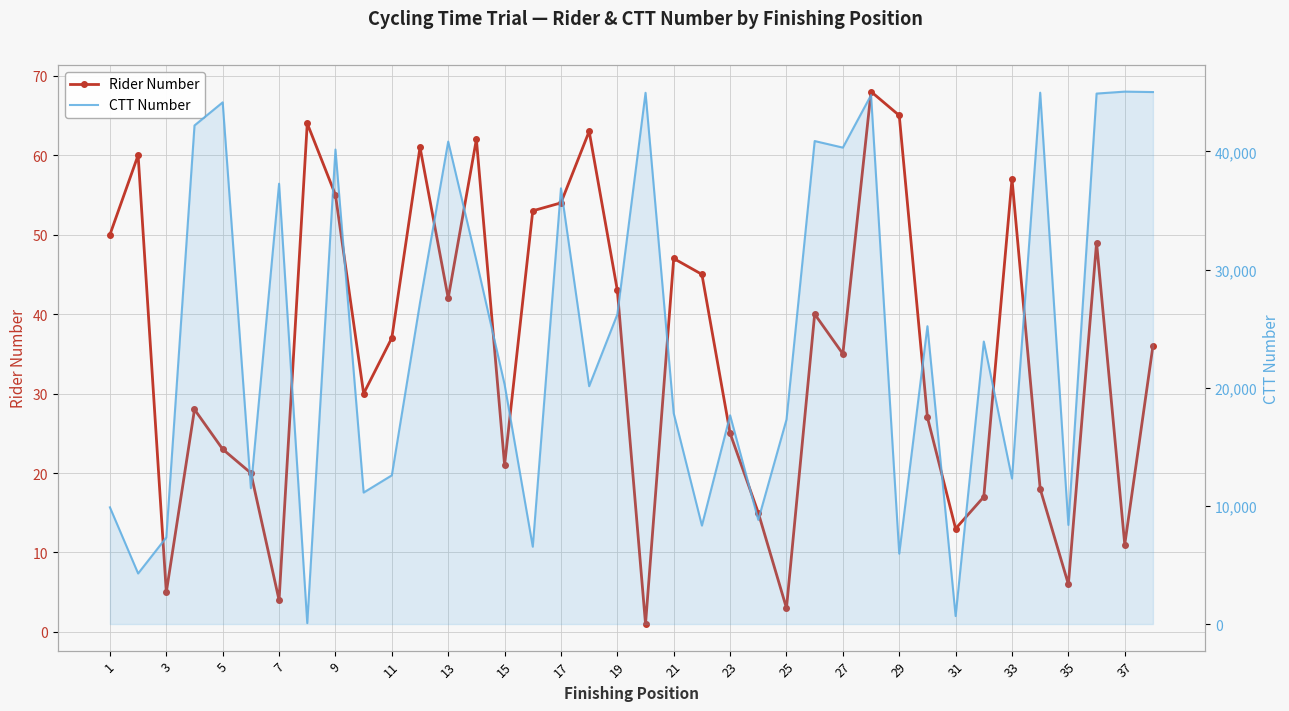

True or false: Rider Number has more than 2 interior local peaks.

True